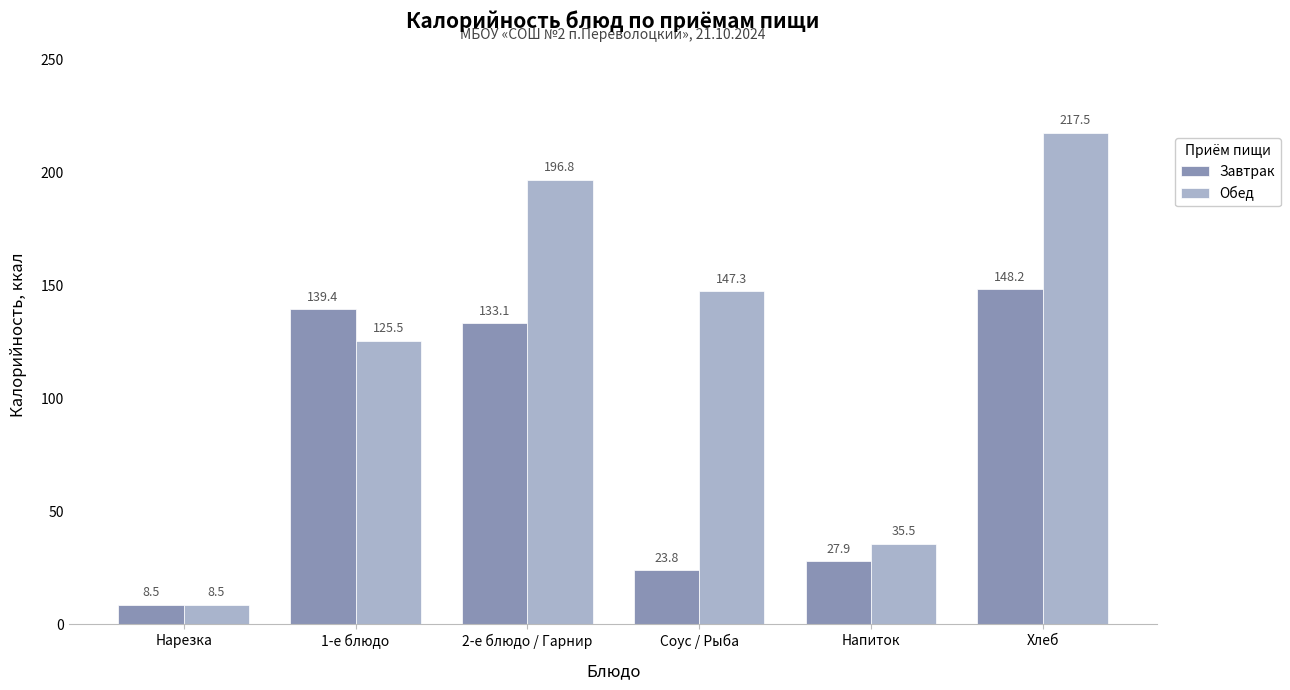

At which label is Обед closest to 113?

1-е блюдо